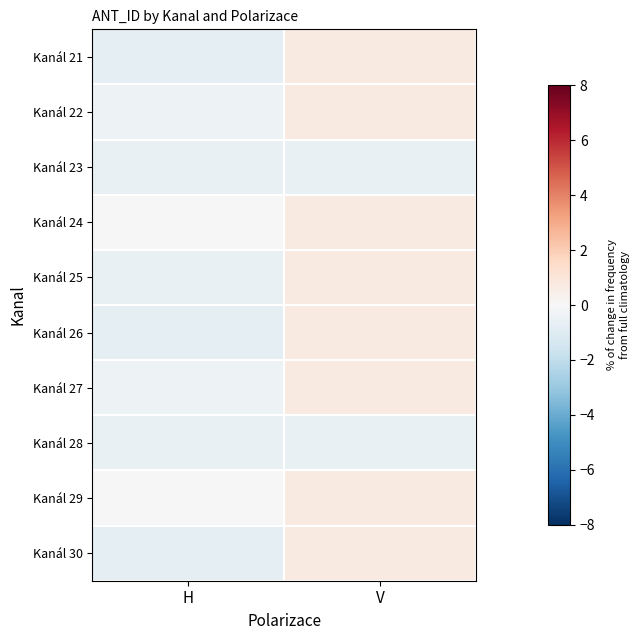

What is the total value across all series at H?

-4.8